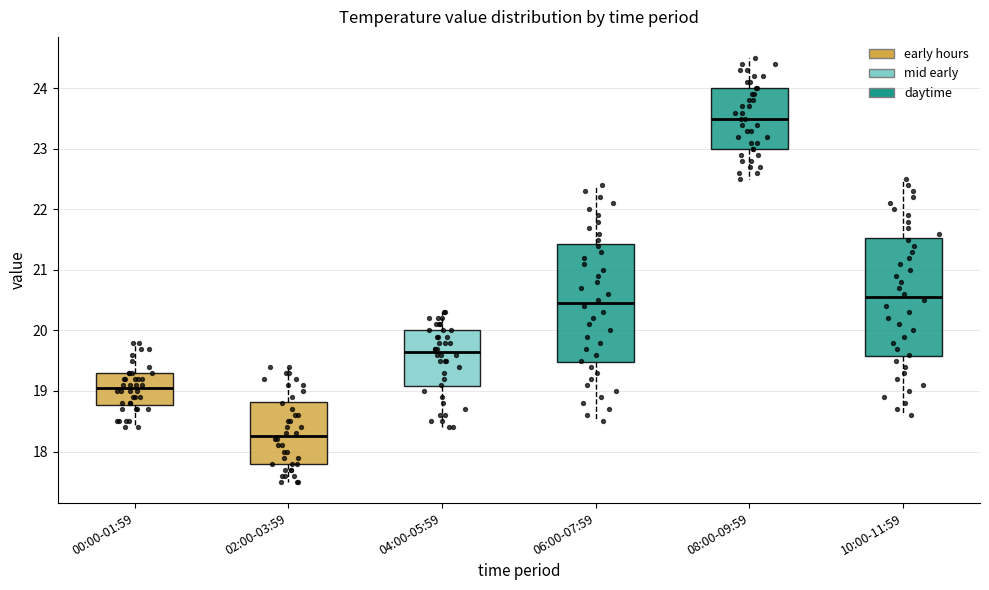

Reading left to right, read every box against the y-axis: the position of its median line, the range the box covers, and the ends of its whiskers. The values are not printed on the chart, so give them approximately, as read against the axis.

00:00-01:59: median 19.1, box 18.8 to 19.3, whiskers 18.4 to 19.8
02:00-03:59: median 18.3, box 17.8 to 18.8, whiskers 17.5 to 19.4
04:00-05:59: median 19.7, box 19.1 to 20.0, whiskers 18.4 to 20.3
06:00-07:59: median 20.5, box 19.5 to 21.4, whiskers 18.5 to 22.4
08:00-09:59: median 23.5, box 23.0 to 24.0, whiskers 22.5 to 24.5
10:00-11:59: median 20.6, box 19.6 to 21.5, whiskers 18.6 to 22.5